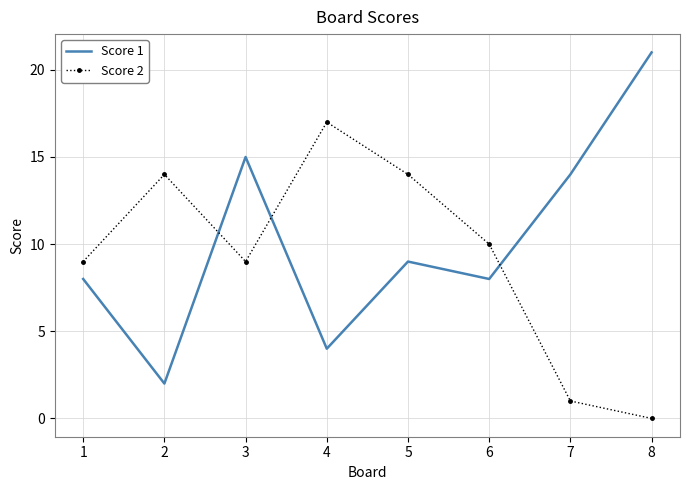

True or false: Score 2 has a value of 14 at 5.

True